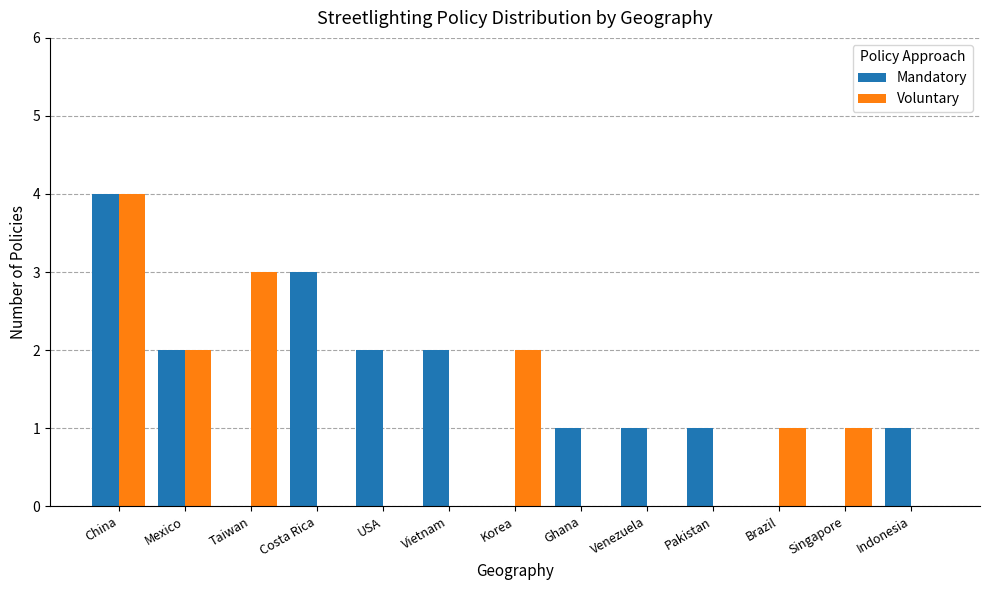

Which series changed the most between China and Indonesia?

Voluntary